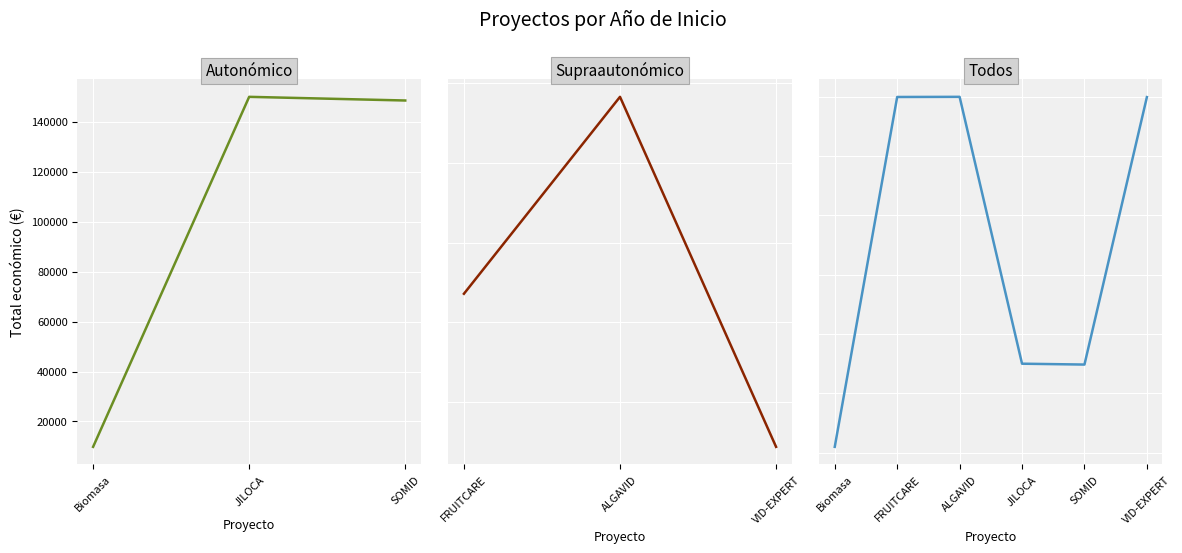

How many points are higher than both their immediate neighbors (excluding endpoints)?

1